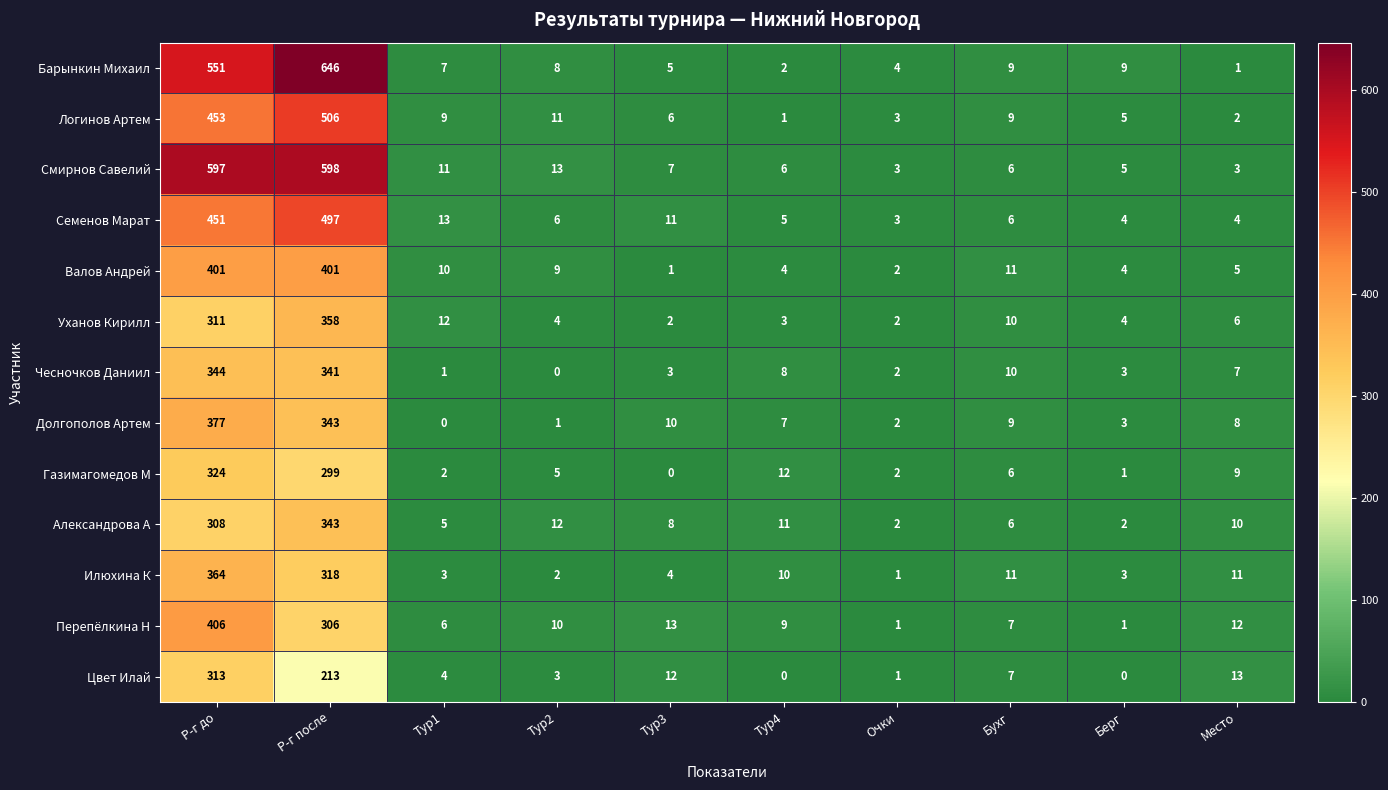

Which category has the highest value across all series?

Р-г после